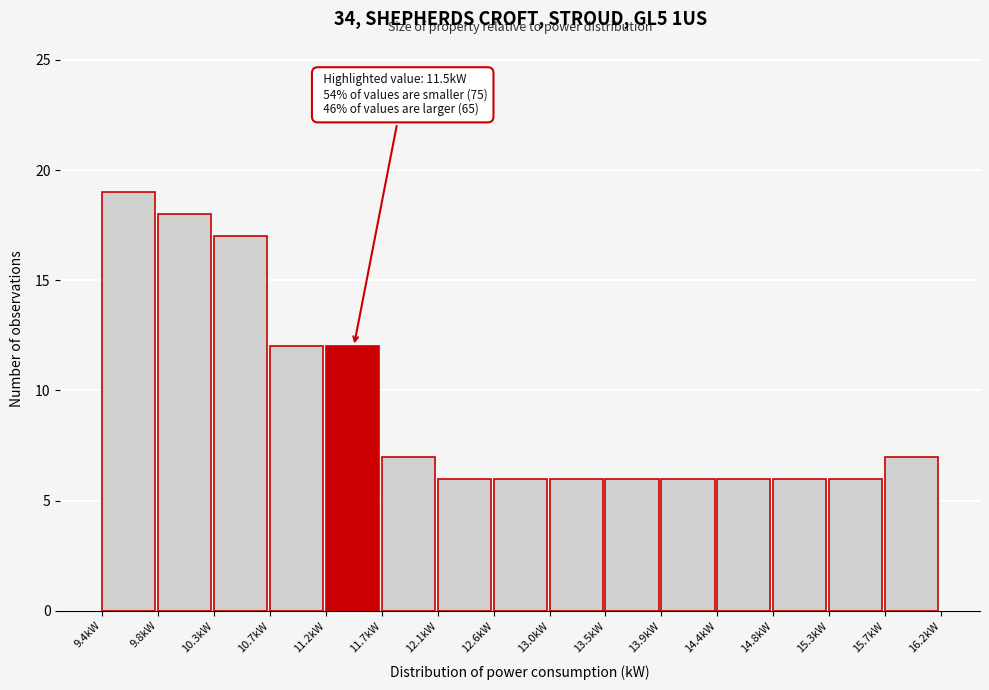

Which range on the x-axis has the tallest bar?

9.40 to 9.85